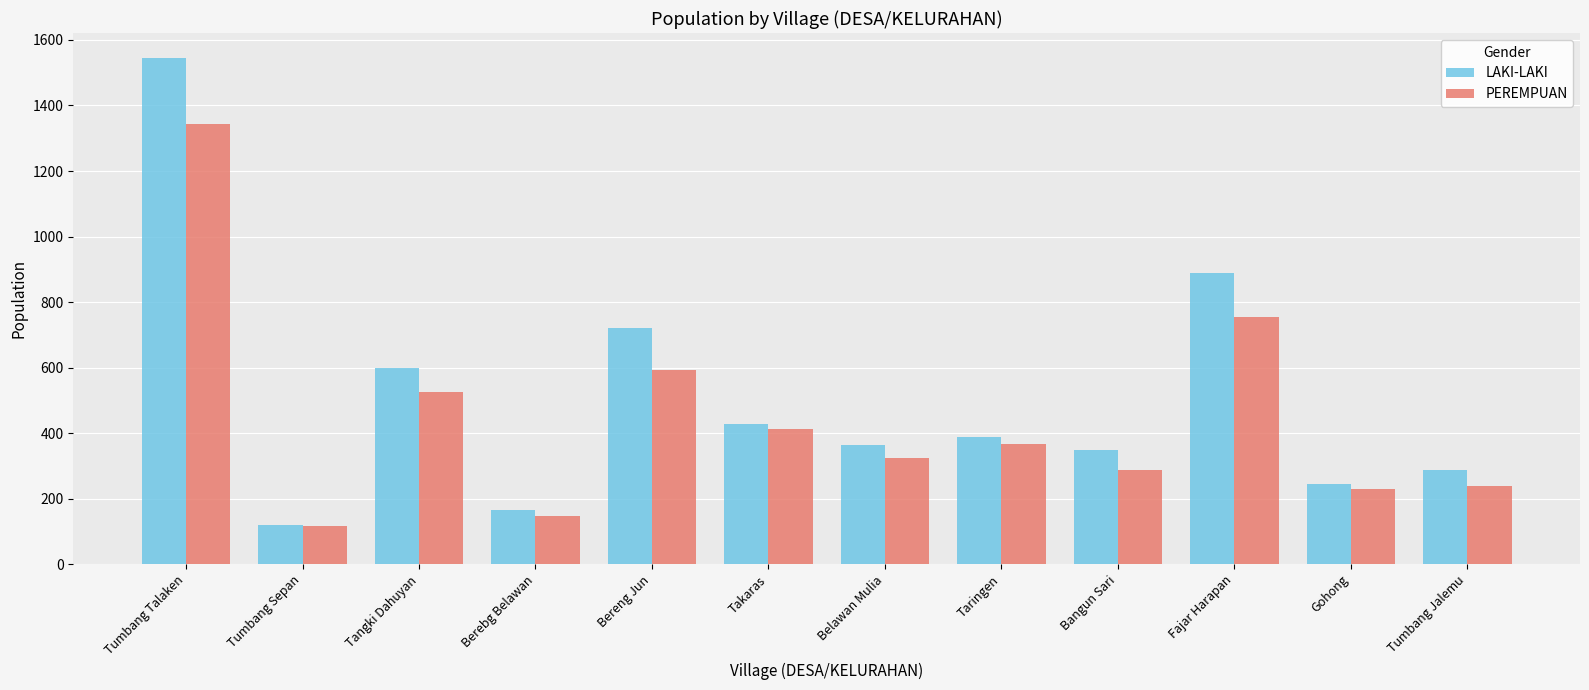

What is the total value across all series at Takaras?

841